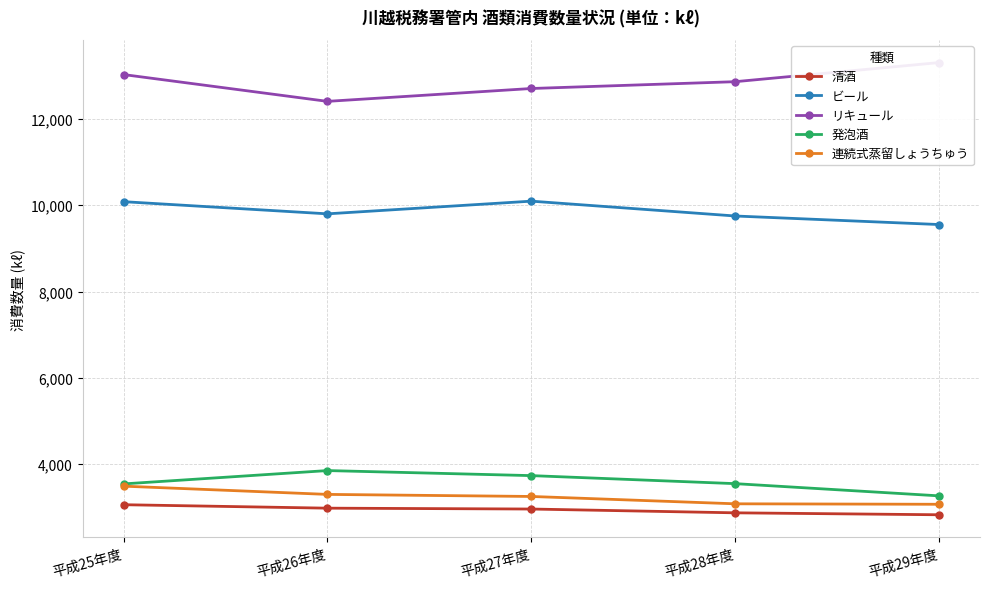

What is the average value of the リキュール series?

12862